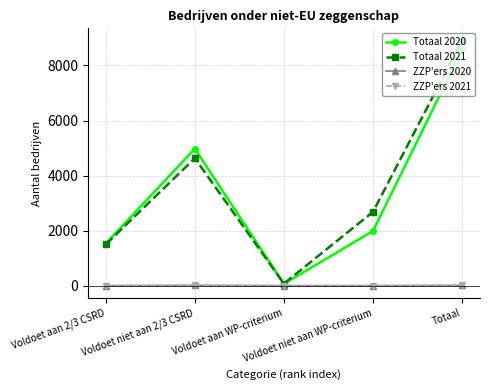

Does the chart have visible grid lines?

Yes